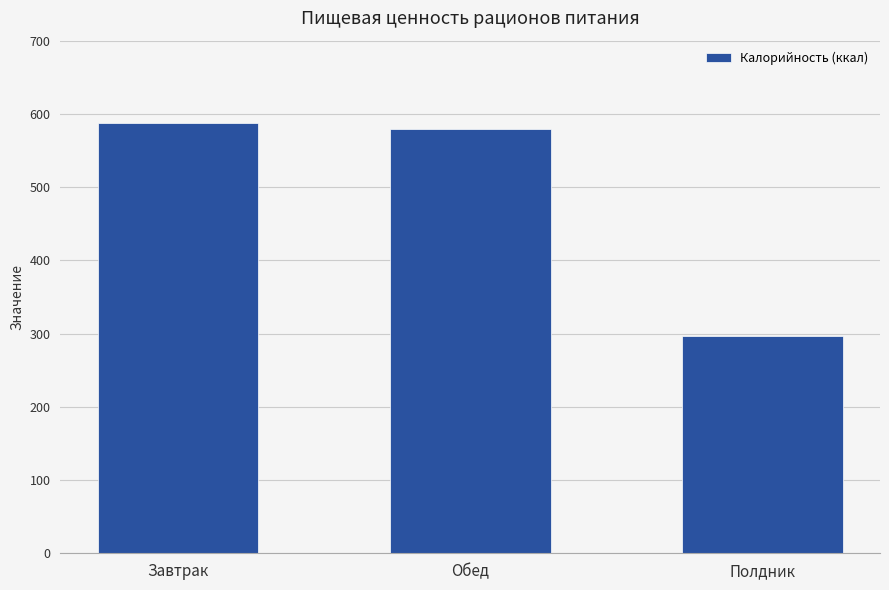

Read the value at Обед, to the nearest 50.

600